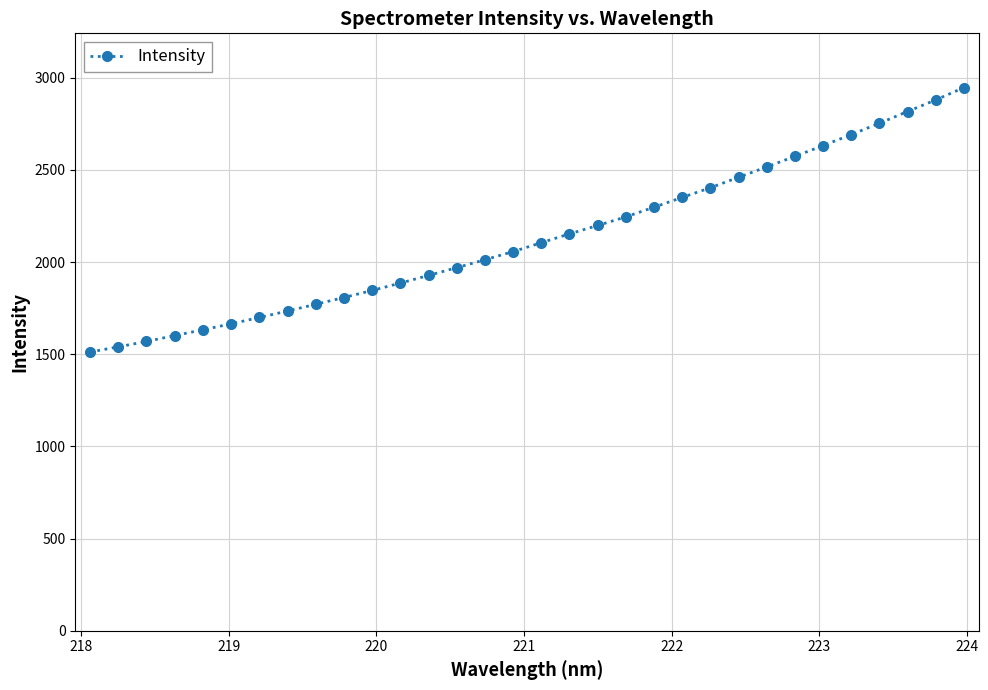

How many data points are less than 2105?

16